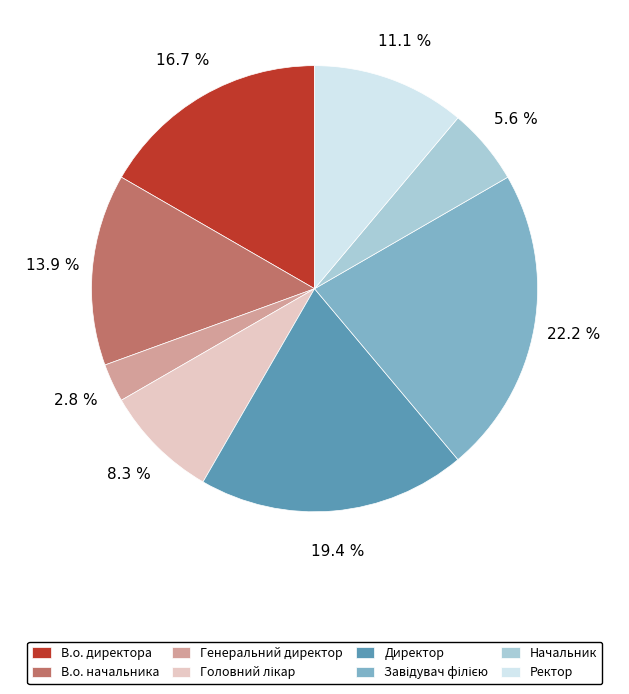

What is the ratio of the value at Ректор to the value at Начальник?

2.0